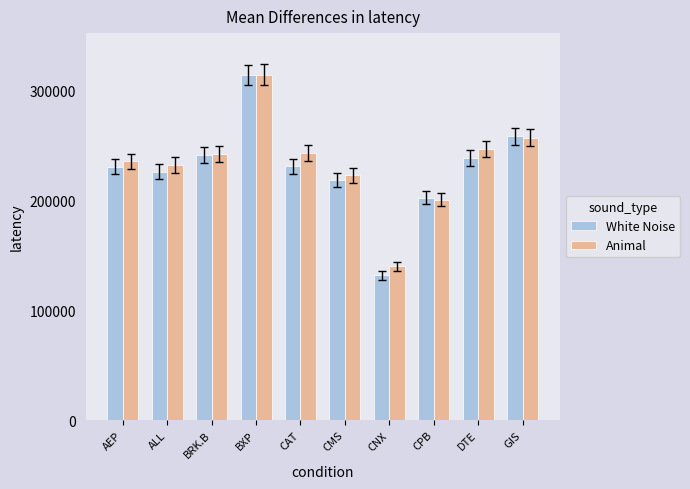

Is the value of Animal at BXP greater than the value of White Noise at ALL?

Yes